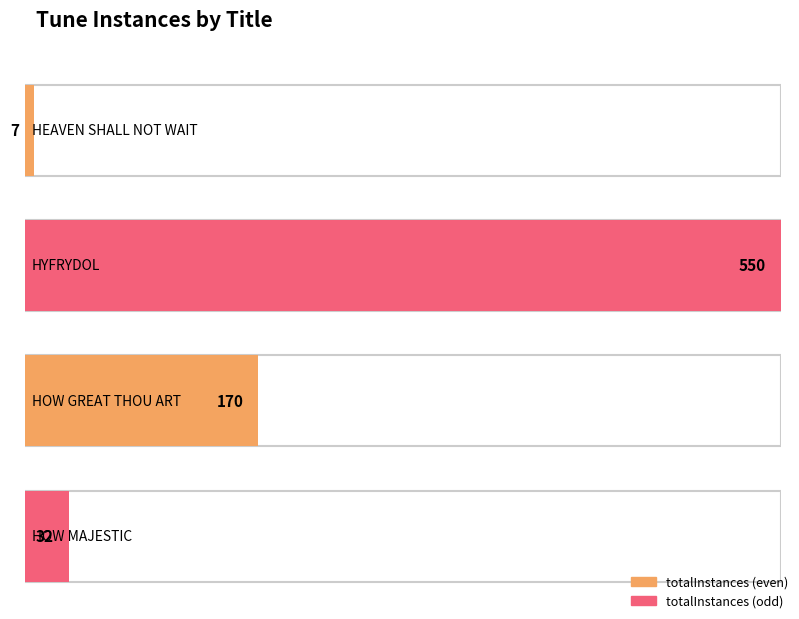

True or false: the data shows 884 at HYFRYDOL.

False